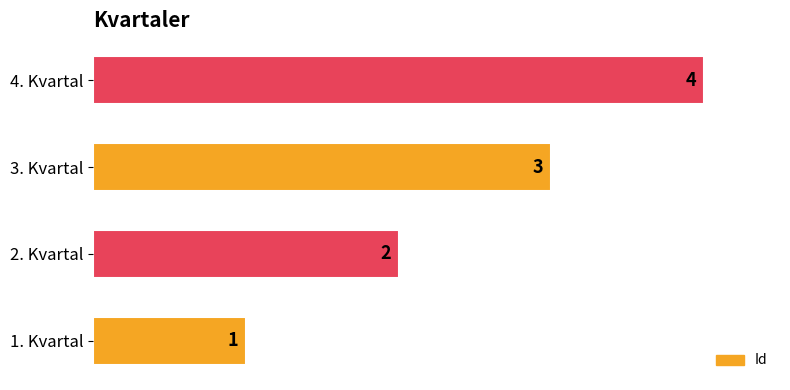

Which has a higher value, 2. Kvartal or 4. Kvartal?

4. Kvartal